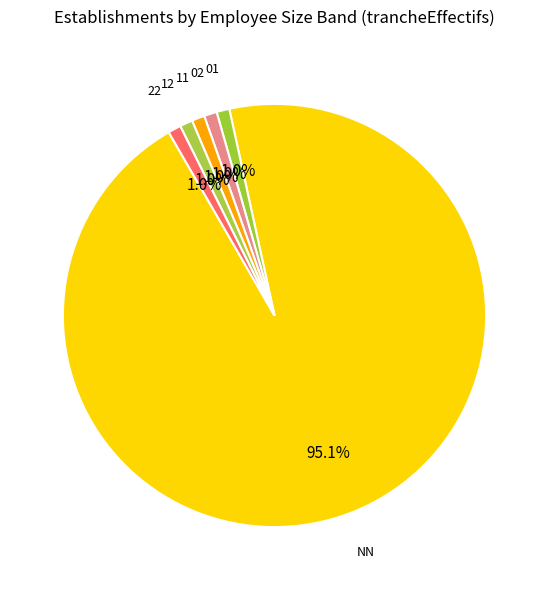

Which slice is the largest?

NN